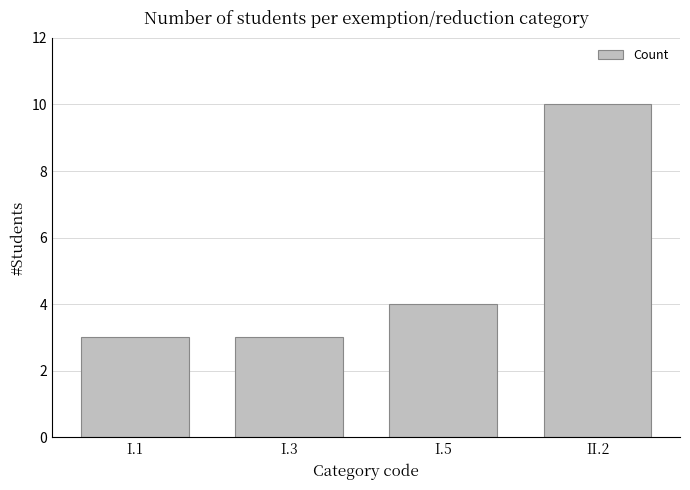

What position from the left is I.5?

3